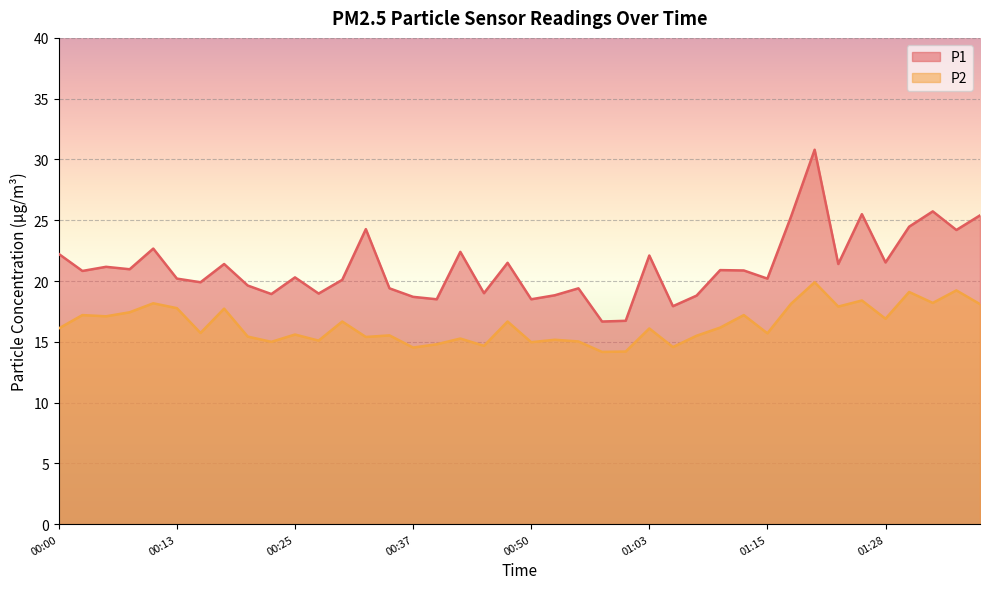

Rank the series by their average value, from highest to lowest.

P1, P2